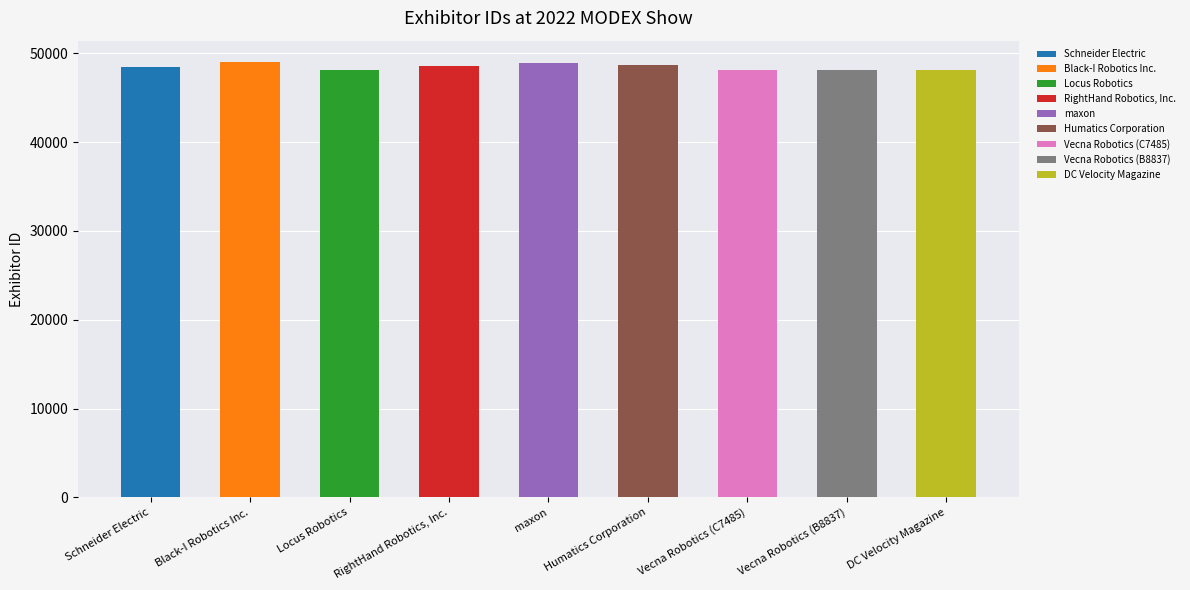

Count the number of categories in the chart.

9